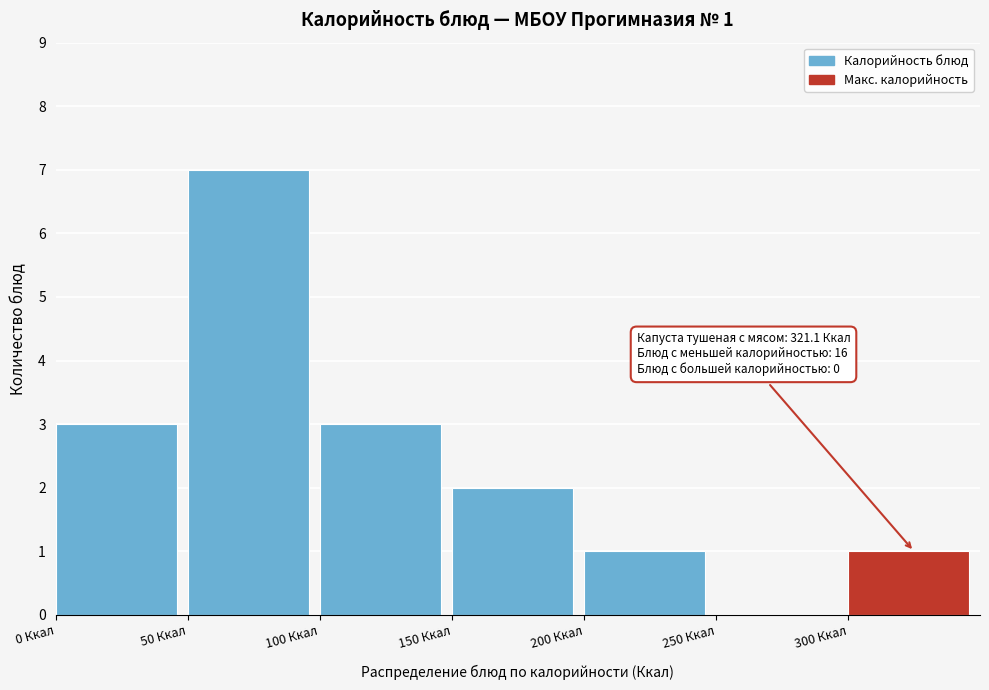

Over which range of the x-axis is the bar tallest?

50 to 100